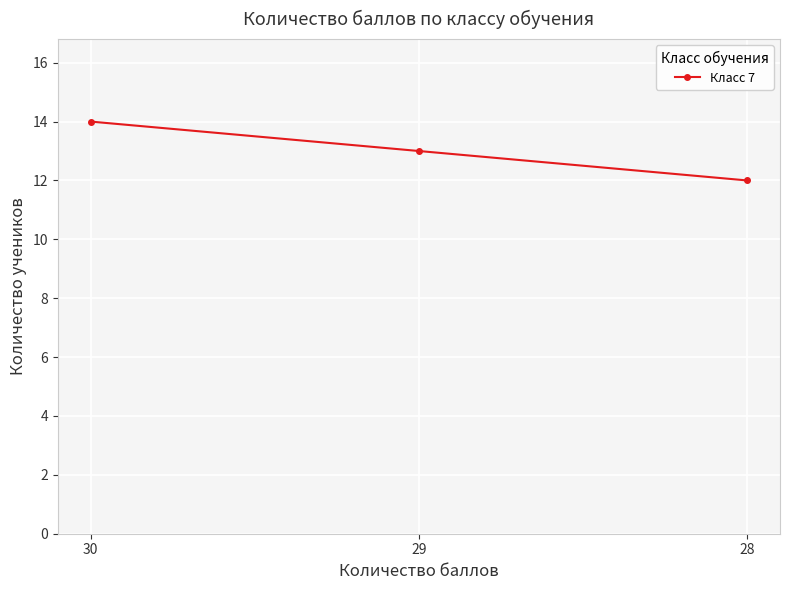

True or false: the data shows 12 at 28.

True